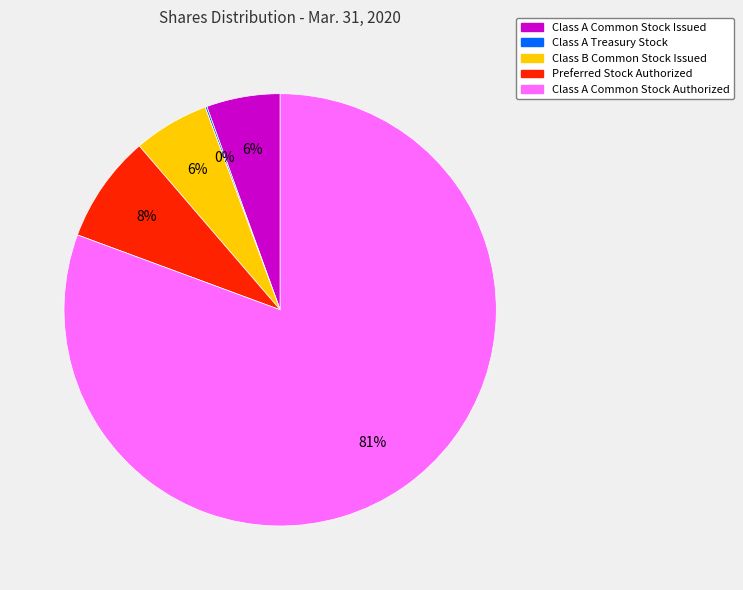

To the nearest percent, what portion does Class B Common Stock Issued represent?

6%